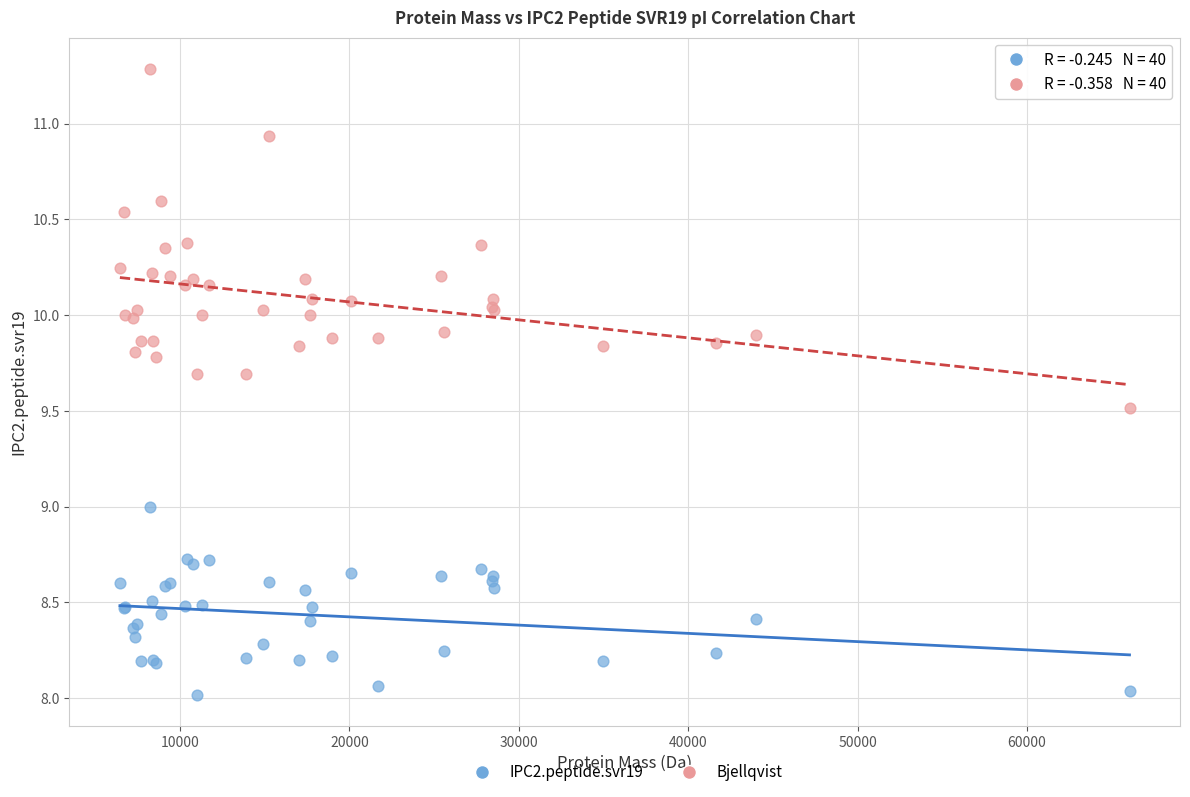

What is the X range (max minus min) for the scatter plot?

59610.3